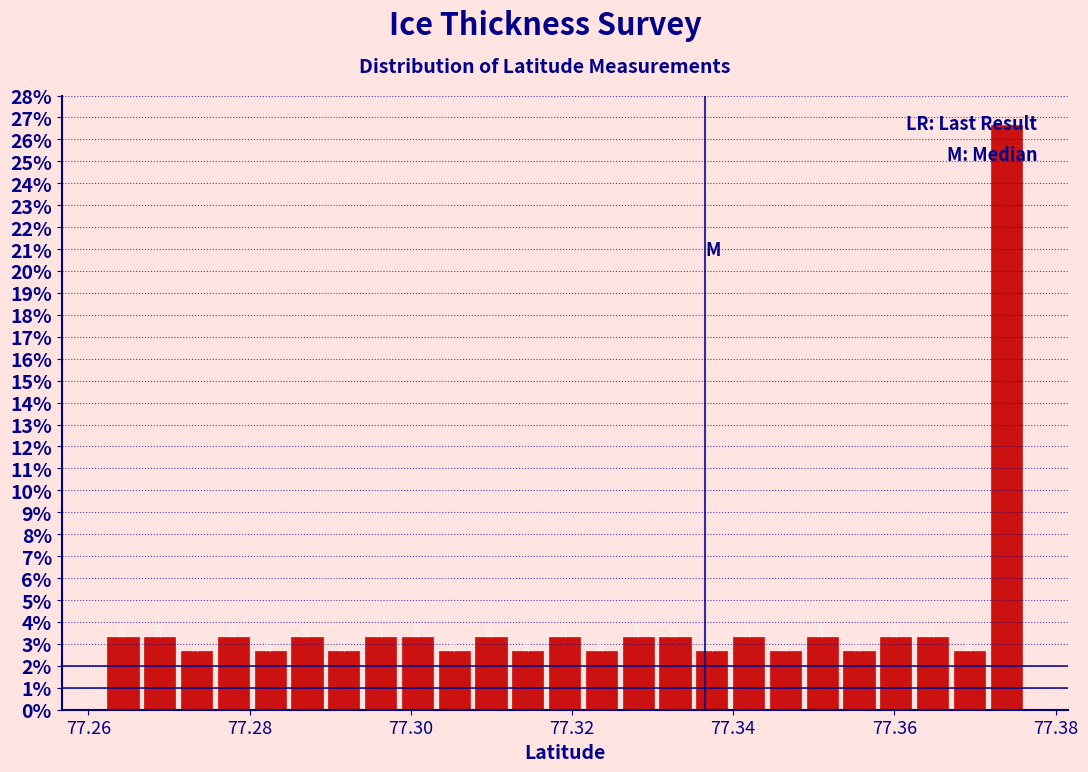

Around what value on the x-axis is the tallest bar? Give the approximate position of its centre, as read against the axis.

77.374